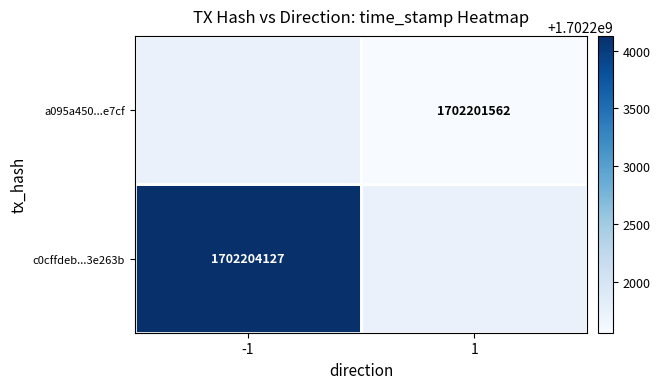

True or false: c0cffdeb...3e263b has a value of 1702204127 at -1.

True